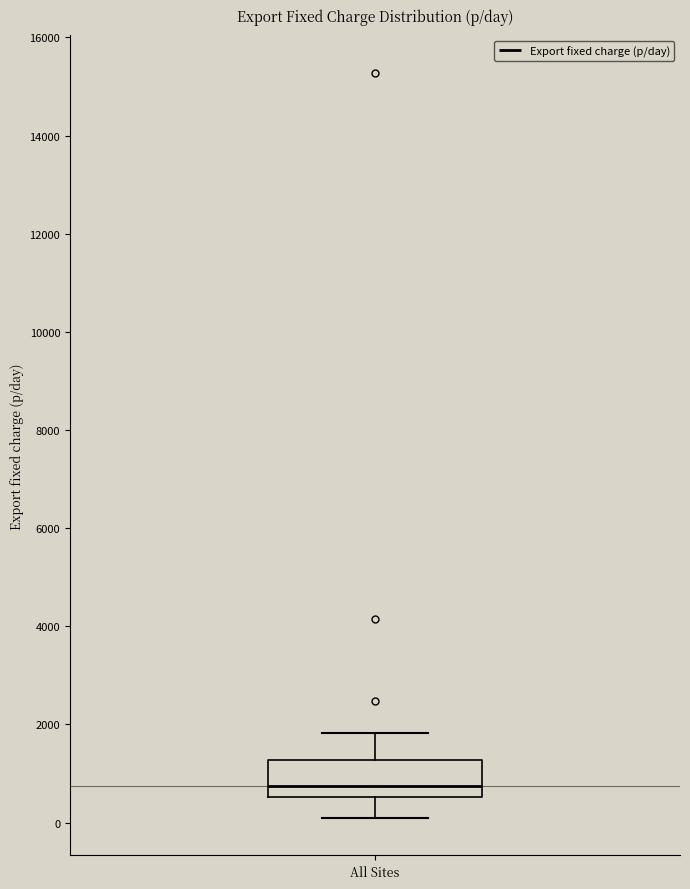

Transcribe this box plot: give where the median line is, the range the box spans, and where the two whiskers end, as read against the y-axis. The values are not printed on the chart, so give them approximately, as read against the axis.

median 800, box 600 to 1200, whiskers 0 to 1800